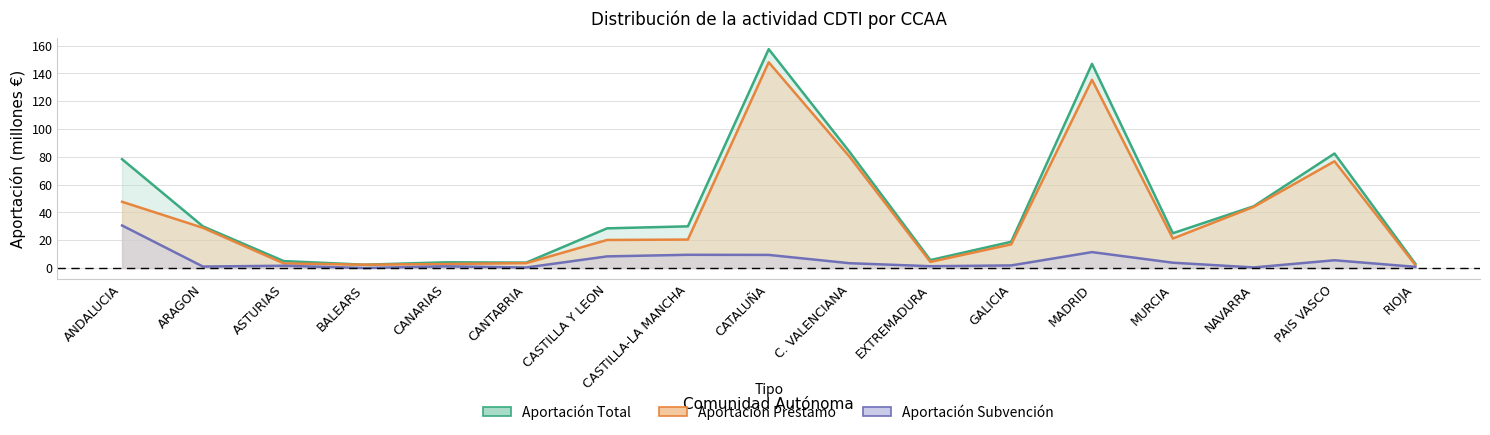

What is the greatest value displayed?

148.1